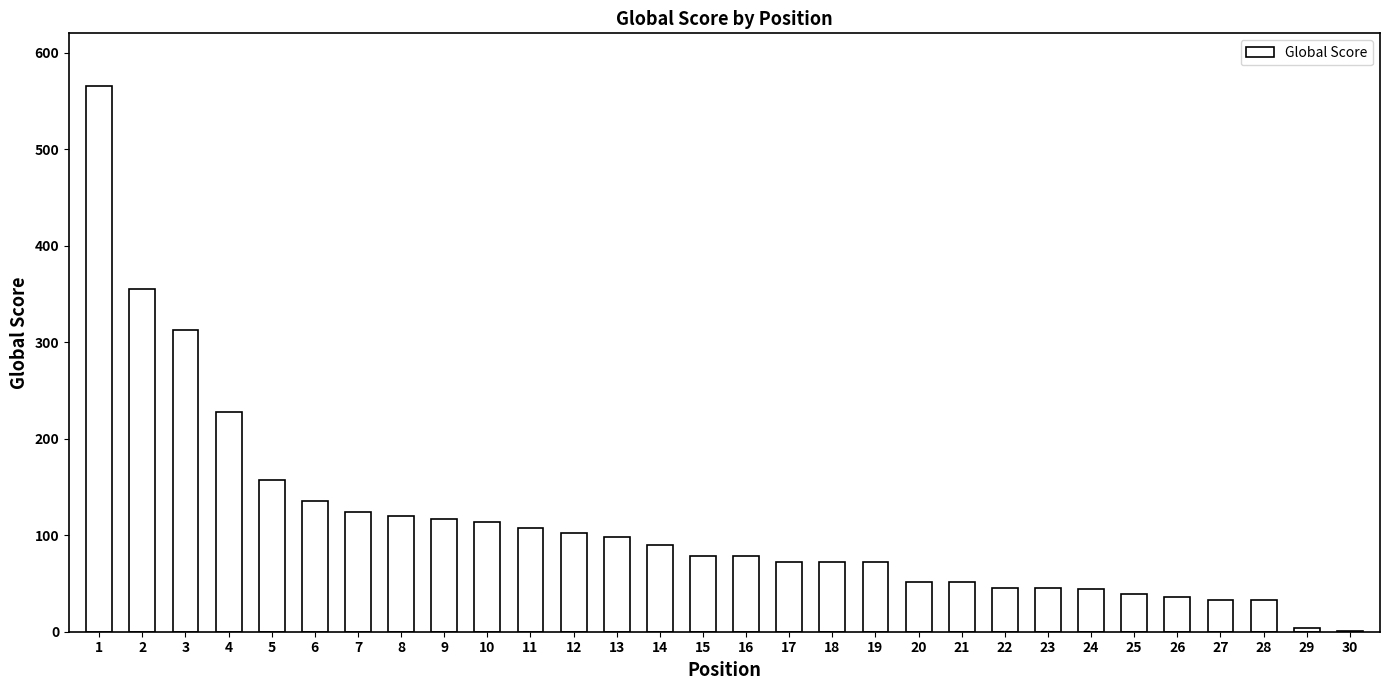

What is the sum of all values?

3380